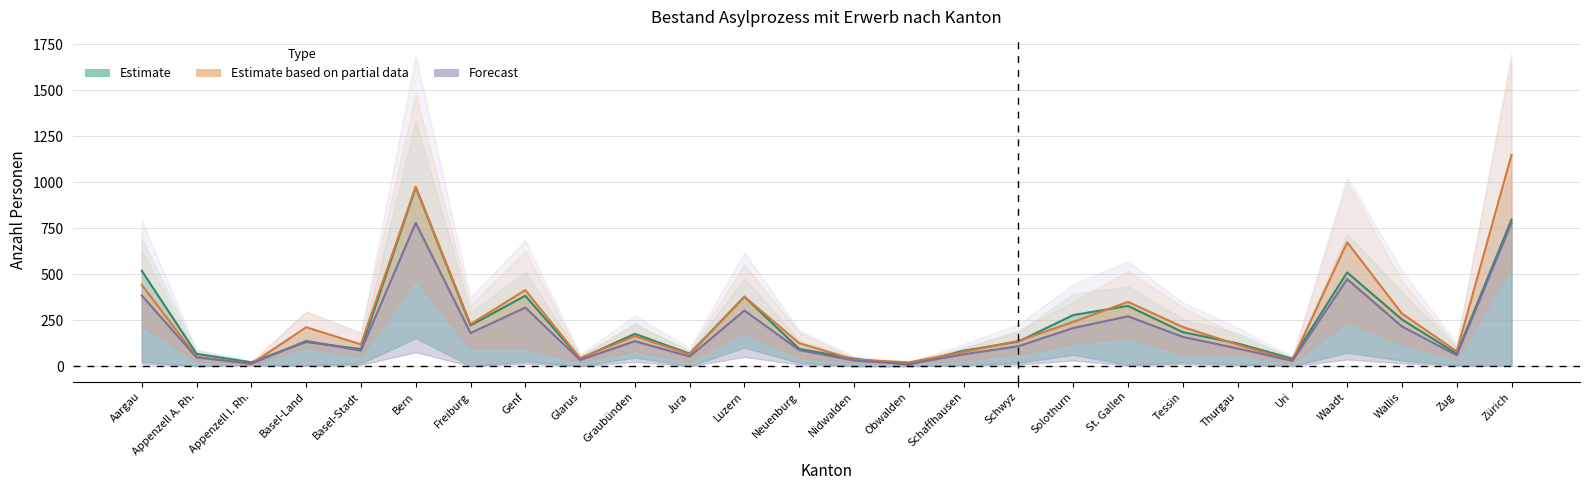

Reading left to right, transcribe all the data shown in this chart.

Estimate (Asylsuchende): Aargau=519.0	Appenzell A. Rh.=67.0	Appenzell I. Rh.=21.0	Basel-Land=132.0	Basel-Stadt=93.0	Bern=973.0	Freiburg=222.0	Genf=383.0	Glarus=41.0	Graubünden=176.0	Jura=68.0	Luzern=378.0	Neuenburg=94.0	Nidwalden=41.0	Obwalden=8.0	Schaffhausen=84.0	Schwyz=134.0	Solothurn=278.0	St. Gallen=328.0	Tessin=185.0	Thurgau=124.0	Uri=41.0	Waadt=510.0	Wallis=254.0	Zug=68.0	Zürich=797.0
Estimate based on partial data (Vorläufig): Aargau=442.2	Appenzell A. Rh.=51.6	Appenzell I. Rh.=12.8	Basel-Land=211.6	Basel-Stadt=118.8	Bern=976.0	Freiburg=228.4	Genf=414.0	Glarus=43.2	Graubünden=163.8	Jura=64.0	Luzern=378.2	Neuenburg=125.0	Nidwalden=36.0	Obwalden=20.8	Schaffhausen=77.6	Schwyz=137.6	Solothurn=240.6	St. Gallen=350.0	Tessin=213.2	Thurgau=117.4	Uri=31.4	Waadt=674.0	Wallis=286.2	Zug=80.4	Zürich=1148.6
Forecast (Nicht erwerbsfähig): Aargau=384.5	Appenzell A. Rh.=47.4	Appenzell I. Rh.=13.5	Basel-Land=137.4	Basel-Stadt=84.7	Bern=779.6	Freiburg=180.2	Genf=318.8	Glarus=33.7	Graubünden=135.9	Jura=52.8	Luzern=302.5	Neuenburg=87.6	Nidwalden=30.8	Obwalden=11.5	Schaffhausen=64.6	Schwyz=108.6	Solothurn=207.4	St. Gallen=271.2	Tessin=159.3	Thurgau=96.6	Uri=29.0	Waadt=473.6	Wallis=216.1	Zug=59.4	Zürich=778.2